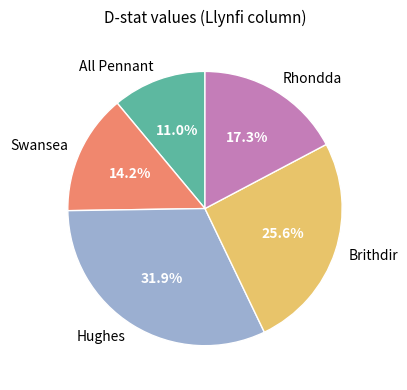

Does any single category account for the majority?

No